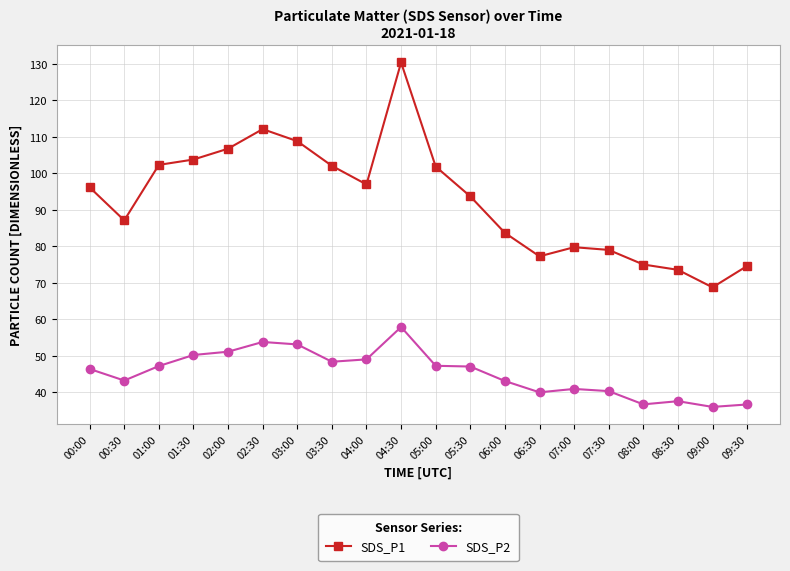

True or false: SDS_P2 and SDS_P1 intersect in this chart.

False